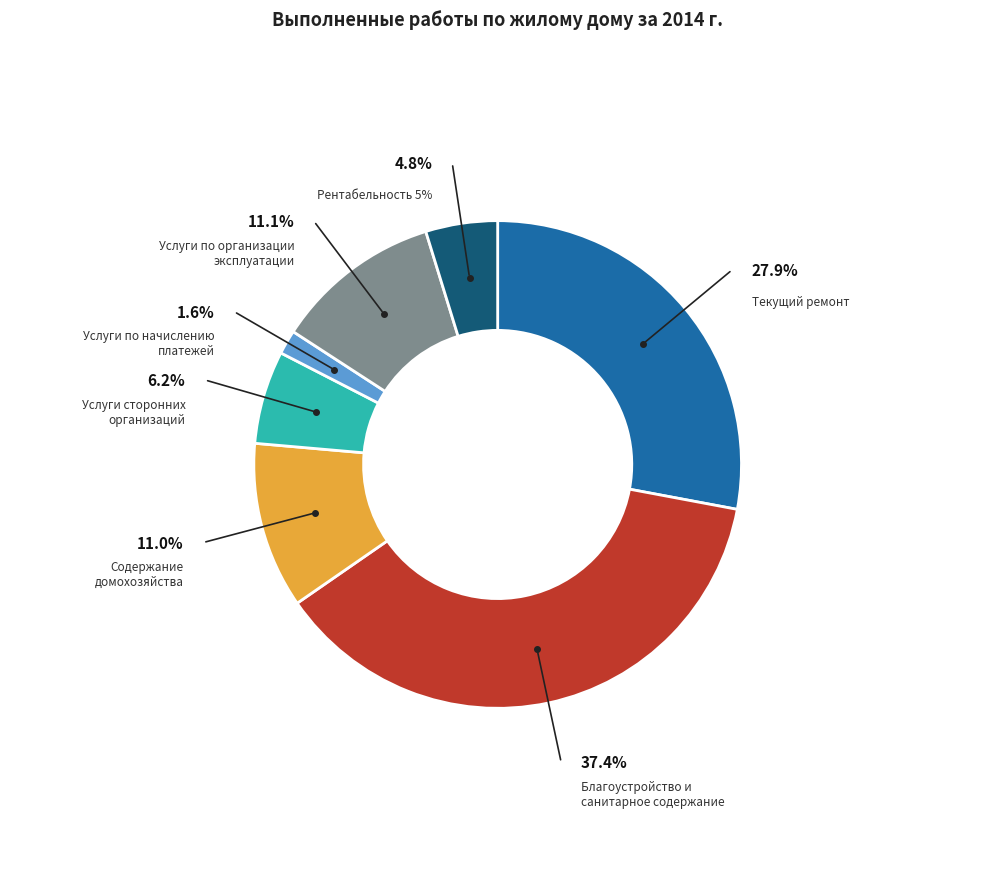

The Содержание
домохозяйства slice represents 11% of the pie. True or false?

True